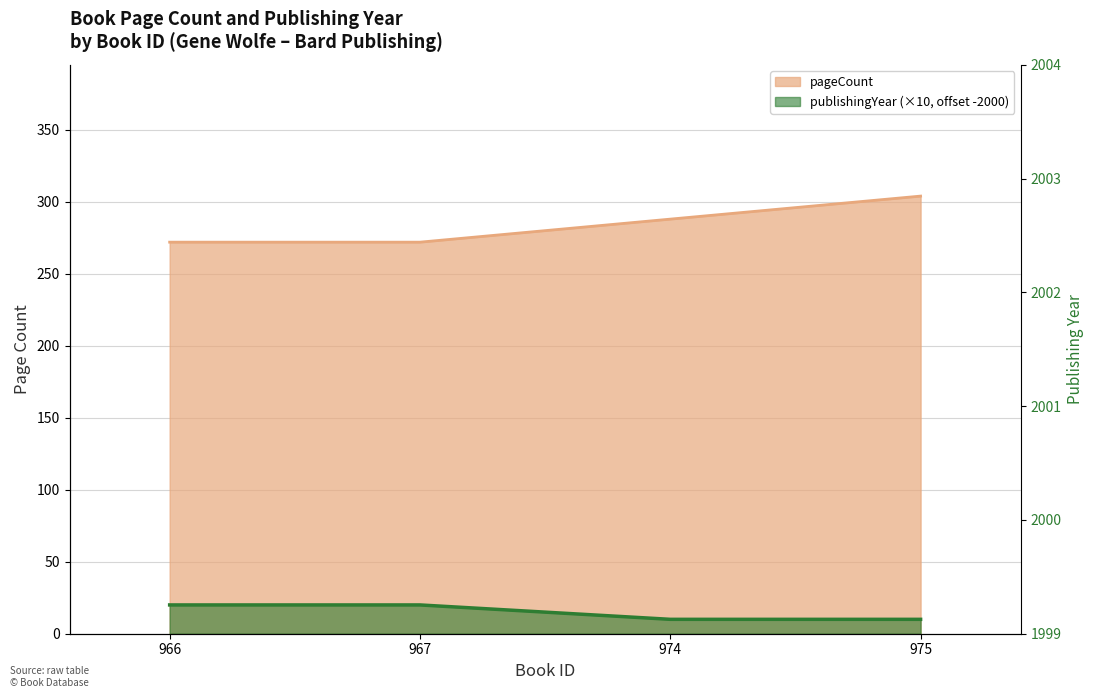

What is the difference between the highest and lowest values at 974?

278